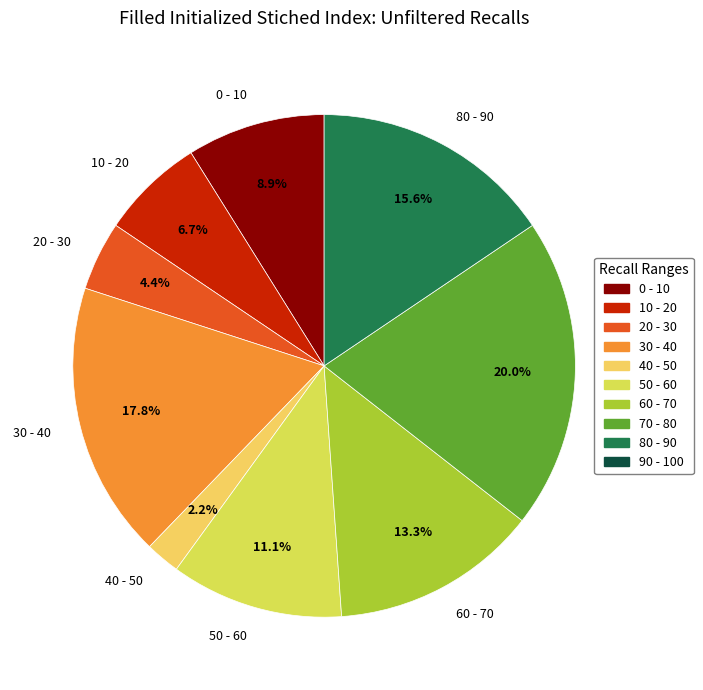

Rank the categories by value from highest to lowest.

70 - 80, 30 - 40, 80 - 90, 60 - 70, 50 - 60, 0 - 10, 10 - 20, 20 - 30, 40 - 50